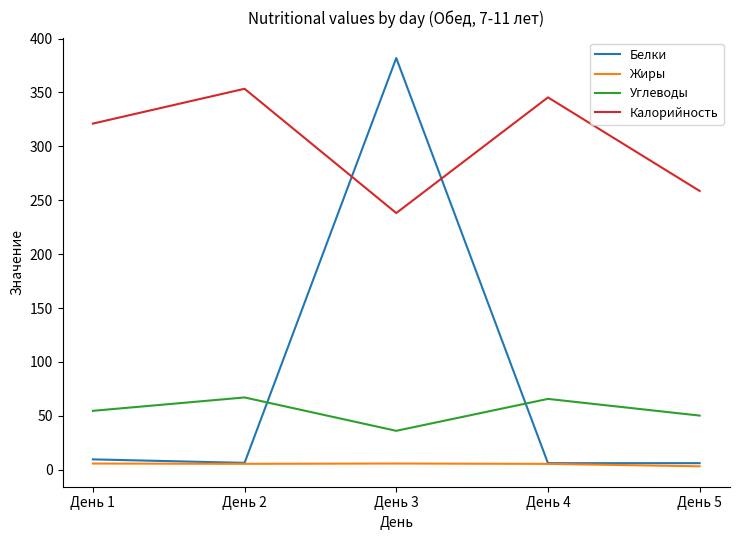

What is the spread (max minus min) of values at День 2?

347.9